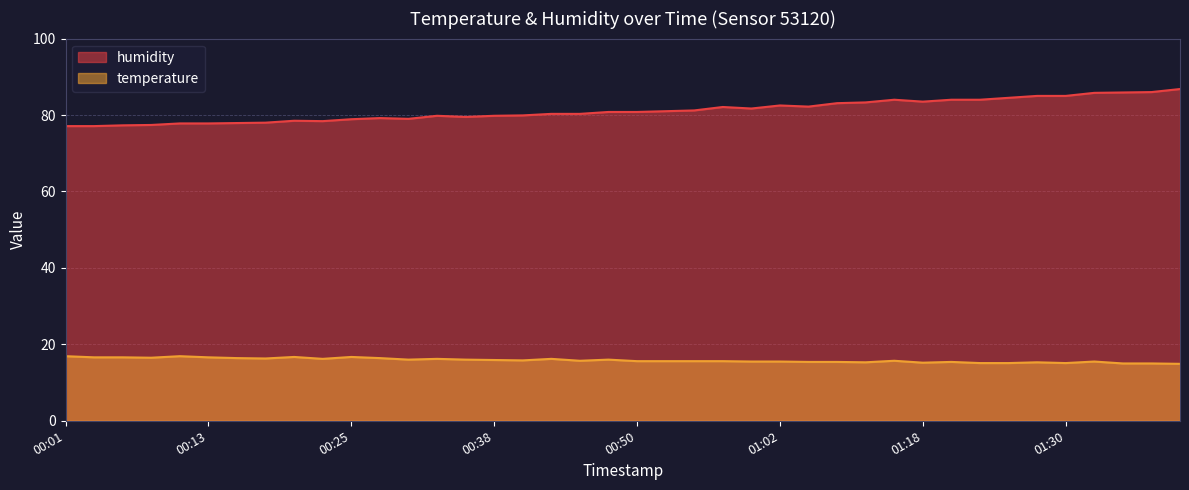

True or false: humidity has a value of 77.8 at 00:13.

True